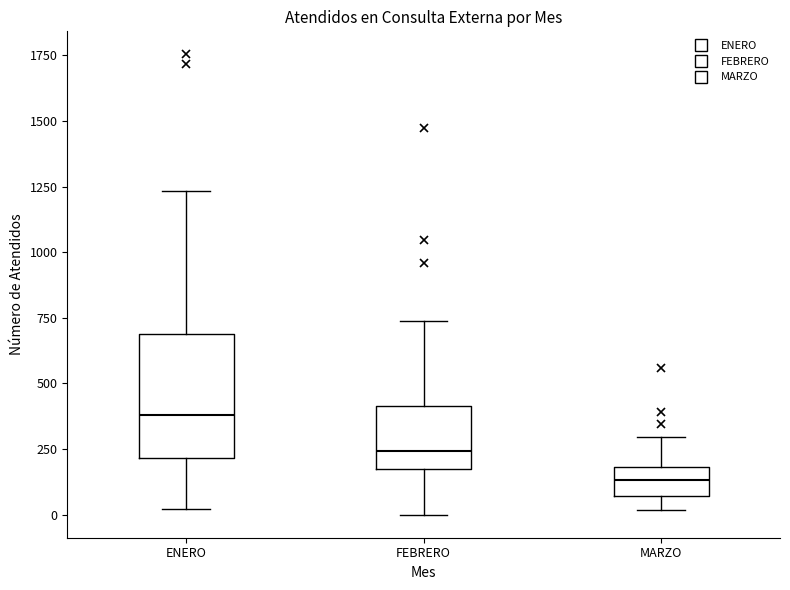

Reading left to right, transcribe this box plot: for each box, give where its median line is, the range the box spans, and where its two whiskers end, as read against the y-axis. The values are not printed on the chart, so give them approximately, as read against the axis.

ENERO: median 400, box 200 to 700, whiskers 0 to 1250
FEBRERO: median 250, box 150 to 400, whiskers 0 to 750
MARZO: median 150, box 50 to 200, whiskers 0 to 300